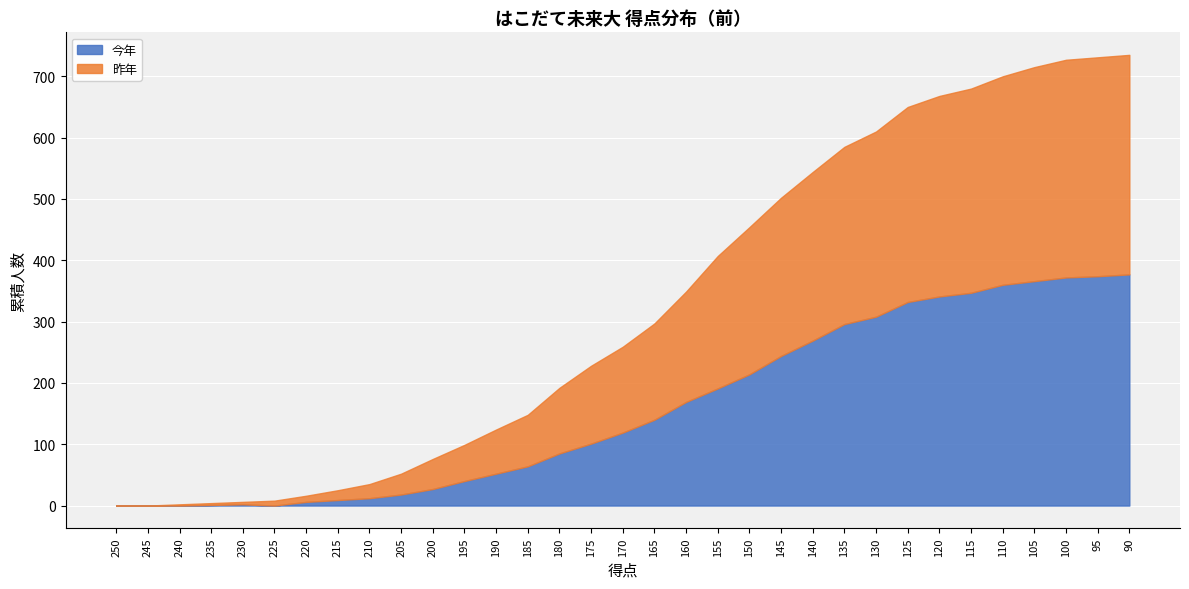

True or false: 昨年 has more than 0 points higher than both neighbors.

False